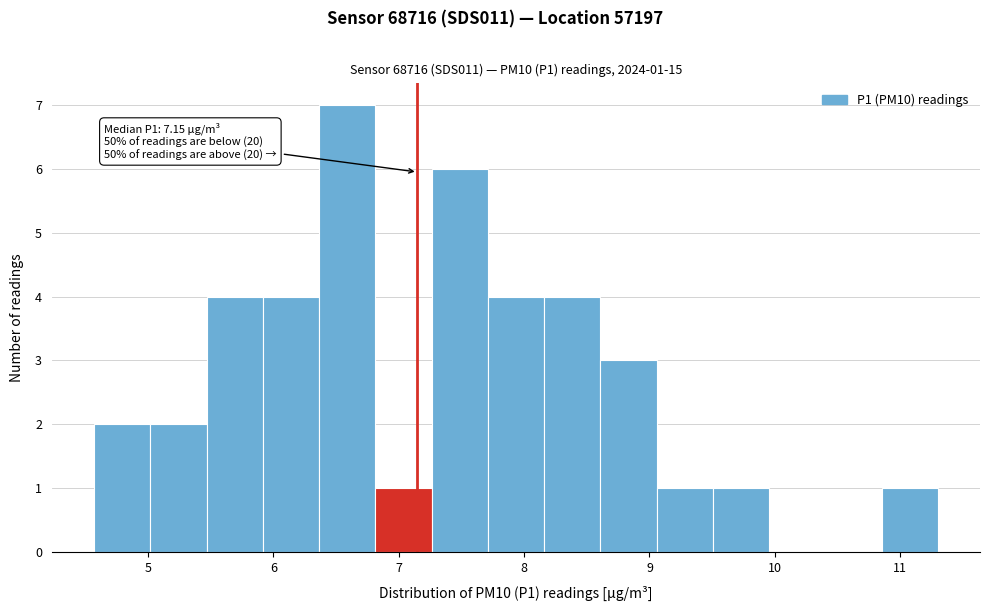

Which range on the x-axis has the tallest bar?

6.4 to 6.8